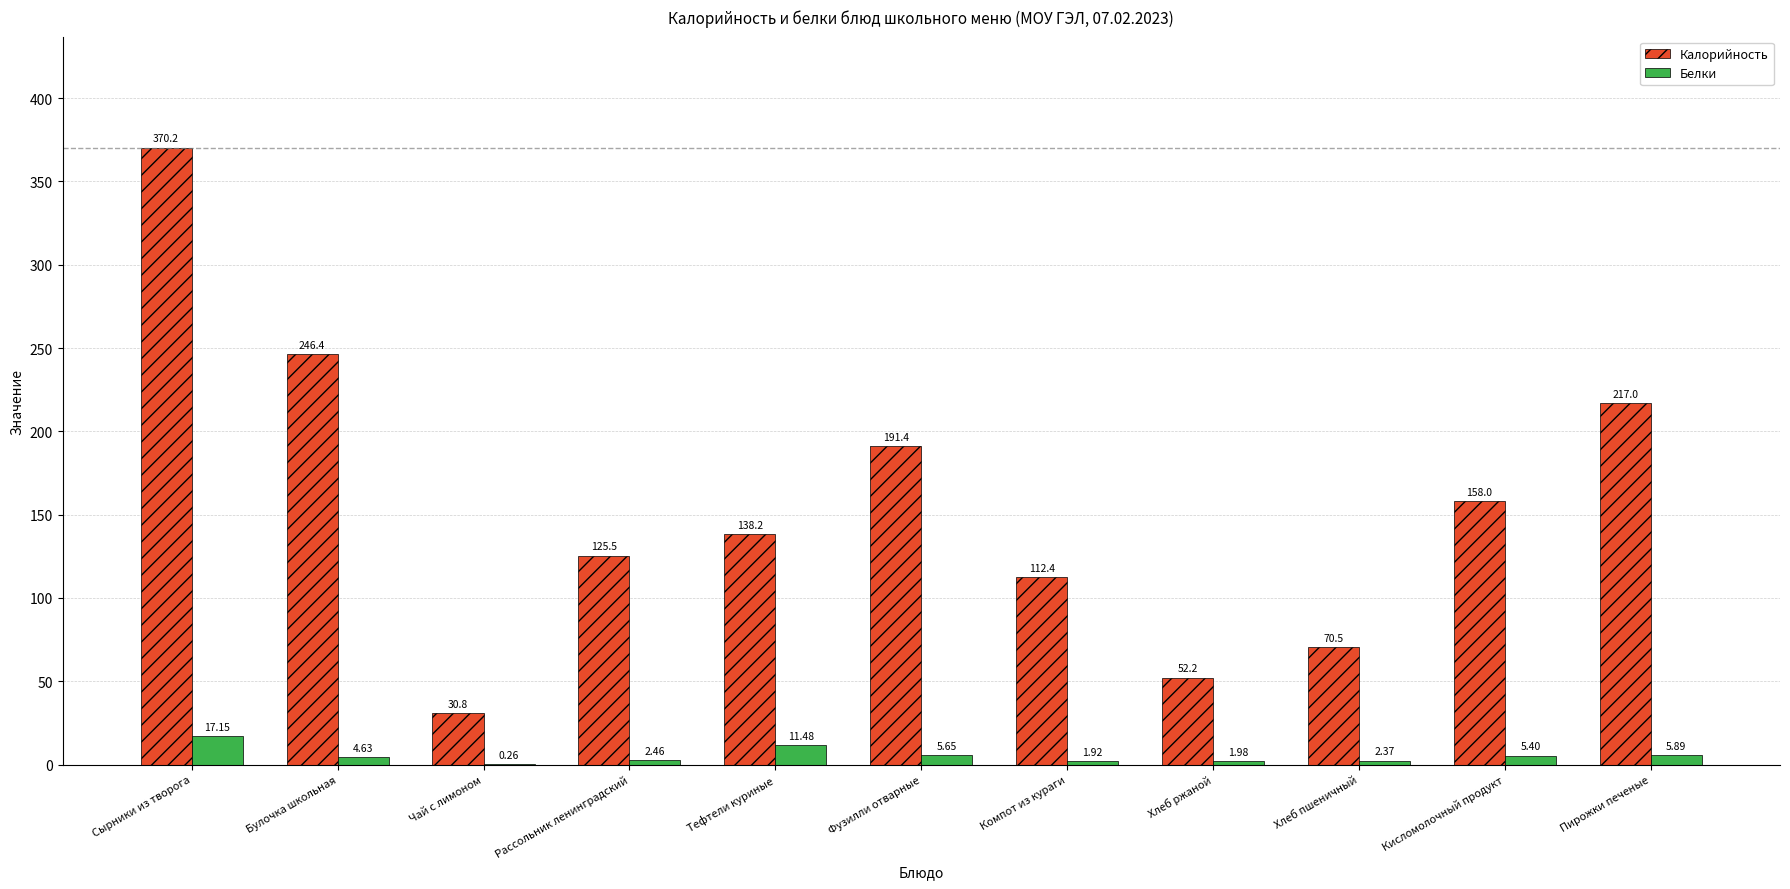

Which series has the largest total across all categories?

Калорийность